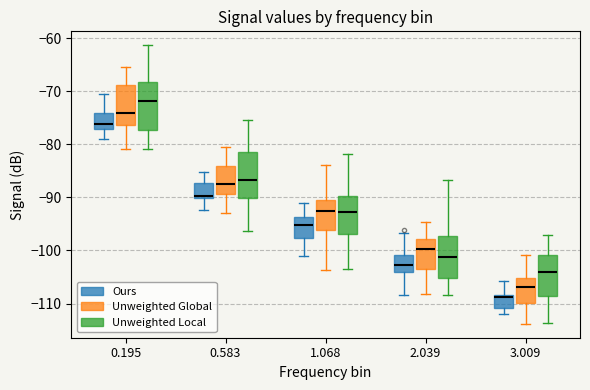

Reading left to right, read every box against the y-axis: the position of its median line, the range the box covers, and the ends of its whiskers. The values are not printed on the chart, so give them approximately, as read against the axis.

0.195 (Ours): median -76, box -77 to -74, whiskers -79 to -70
0.195 (Unweighted Global): median -74, box -76 to -69, whiskers -81 to -65
0.195 (Unweighted Local): median -72, box -77 to -68, whiskers -81 to -61
0.583 (Ours): median -90 (just above the box's lower edge), box -90 to -87, whiskers -92 to -85
0.583 (Unweighted Global): median -88, box -89 to -84, whiskers -93 to -81
0.583 (Unweighted Local): median -87, box -90 to -82, whiskers -96 to -75
1.068 (Ours): median -95, box -98 to -94, whiskers -101 to -91
1.068 (Unweighted Global): median -93, box -96 to -90, whiskers -104 to -84
1.068 (Unweighted Local): median -93, box -97 to -90, whiskers -104 to -82
2.039 (Ours): median -103, box -104 to -101, whiskers -108 to -97
2.039 (Unweighted Global): median -100, box -103 to -98, whiskers -108 to -95
2.039 (Unweighted Local): median -101, box -105 to -97, whiskers -108 to -87
3.009 (Ours): median -109, box -111 to -108, whiskers -112 to -106
3.009 (Unweighted Global): median -107, box -110 to -105, whiskers -114 to -101
3.009 (Unweighted Local): median -104, box -109 to -101, whiskers -114 to -97